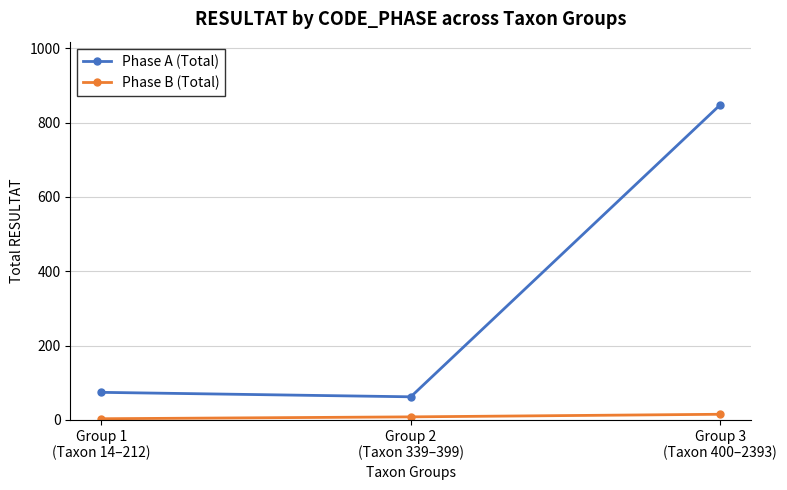

How many distinct data groups are displayed?

2